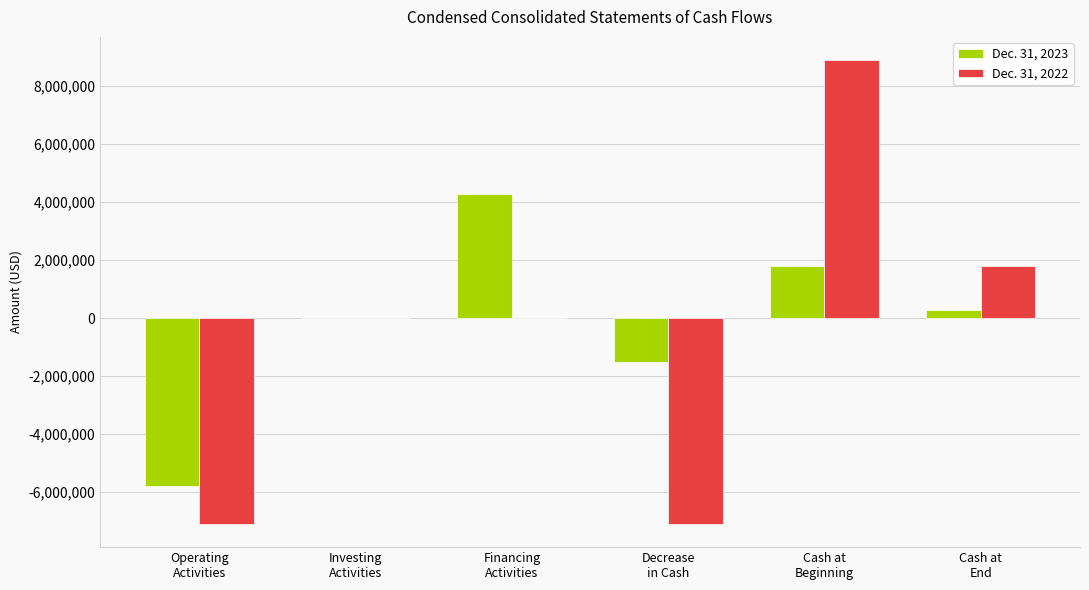

What is the total value across all series at Cash at
Beginning?

10701138